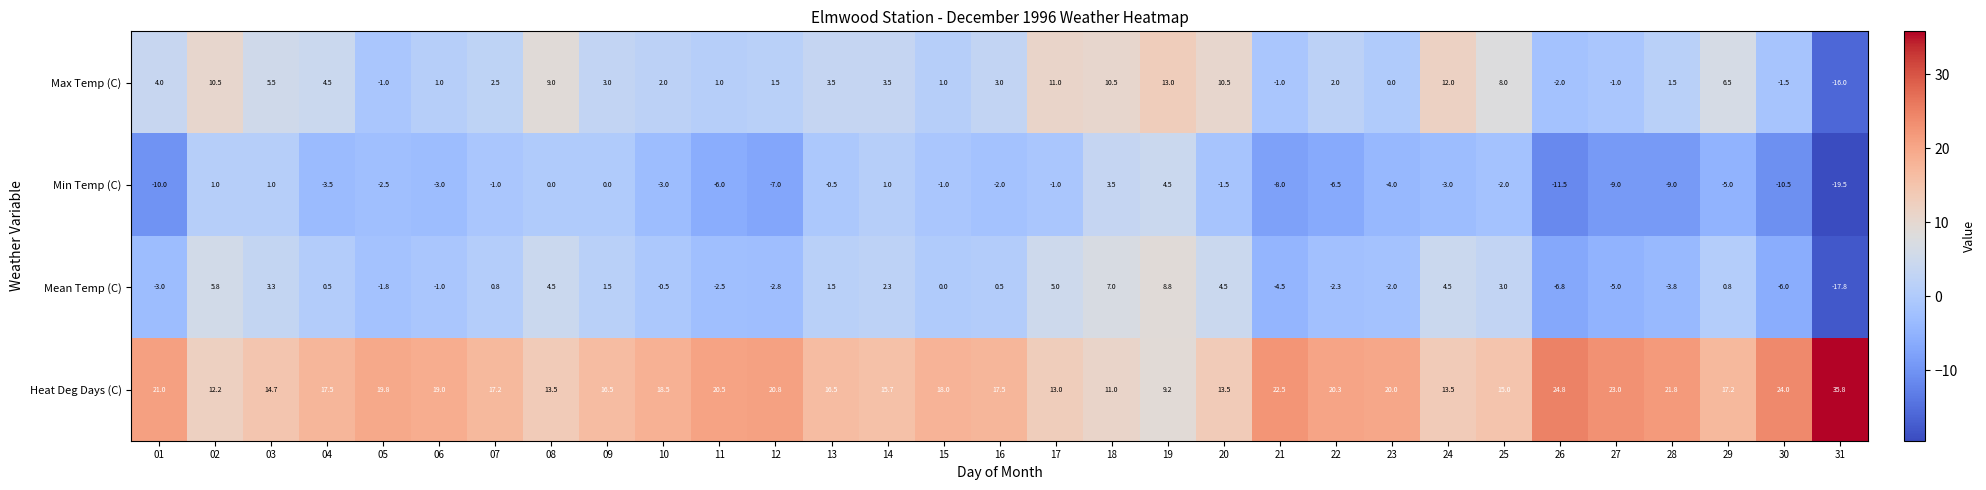

What is the difference between the highest and lowest values at 08?

13.5